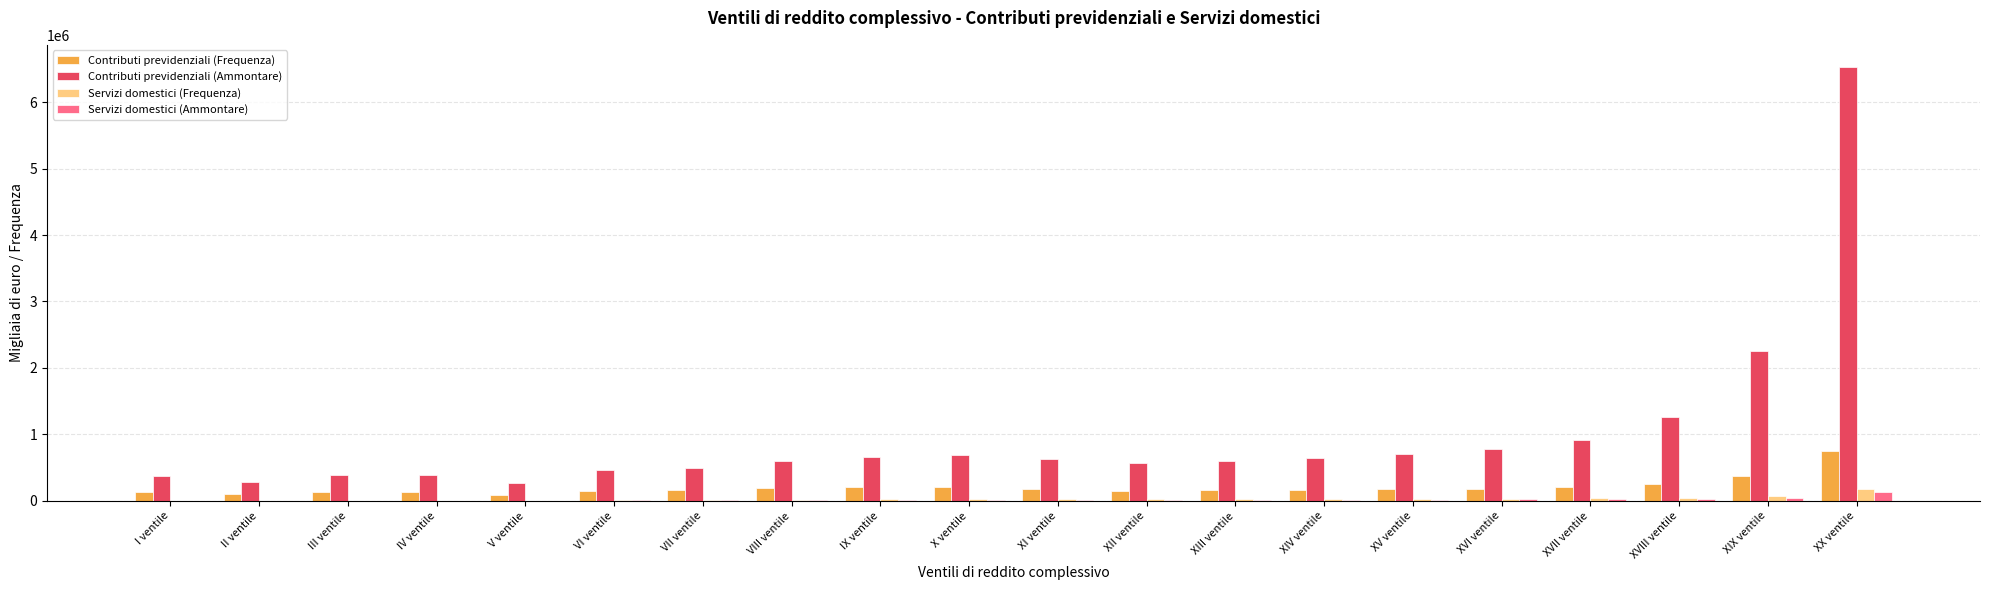

At which label does Servizi domestici (Ammontare) reach its peak?

XX ventile